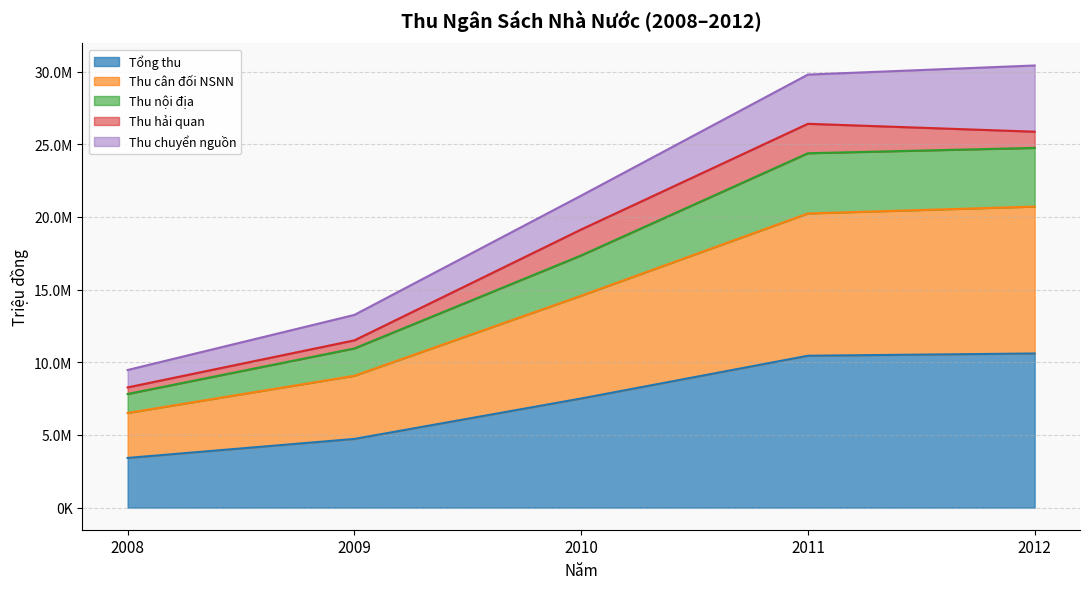

Does the chart have visible grid lines?

Yes